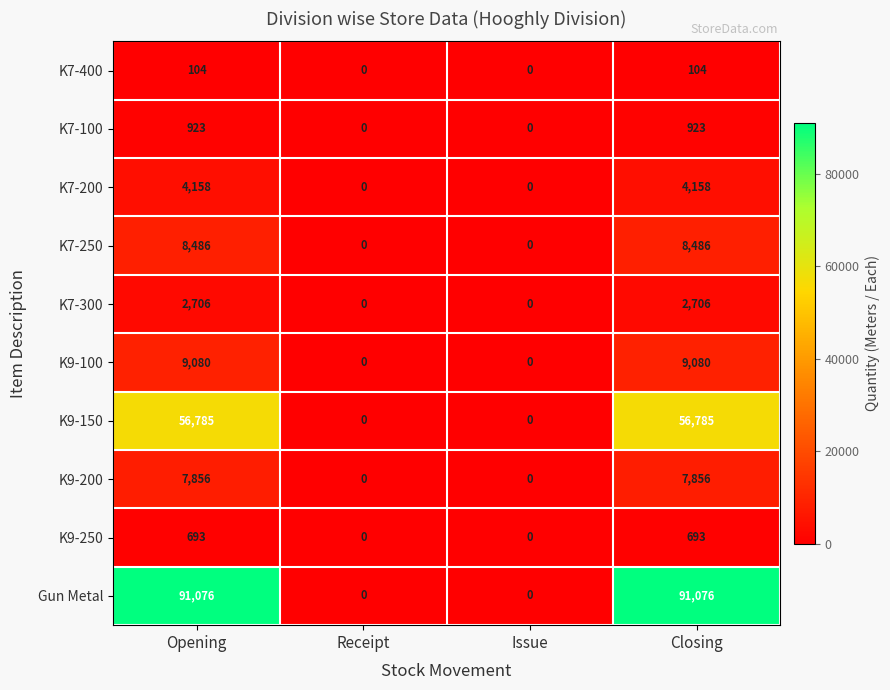

How many categories are shown in the chart?

4